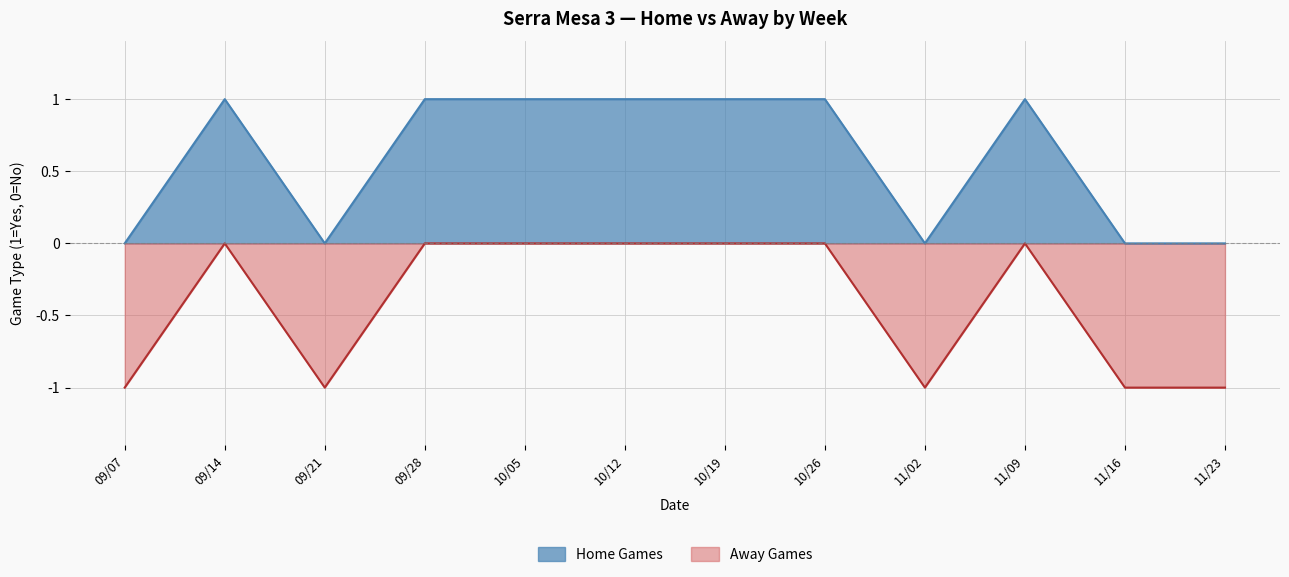

True or false: Away Games and Home Games cross at least once.

False